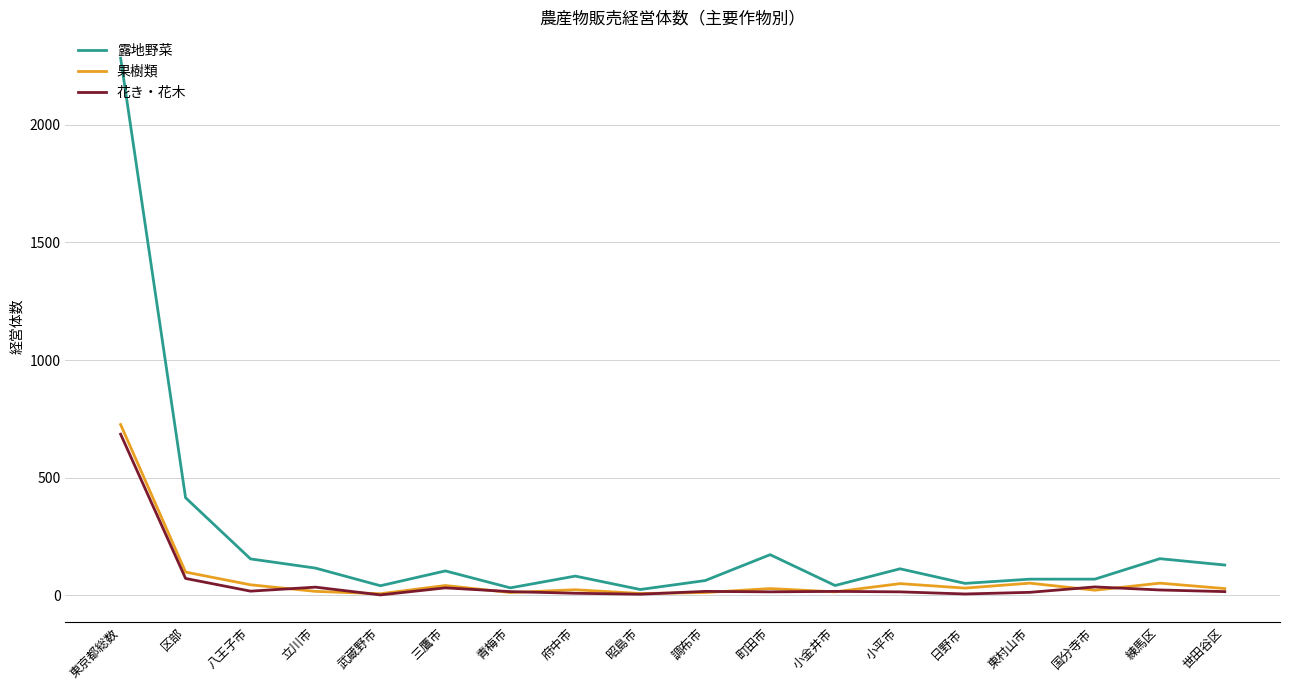

What are all the series names shown in the legend?

露地野菜, 果樹類, 花き・花木